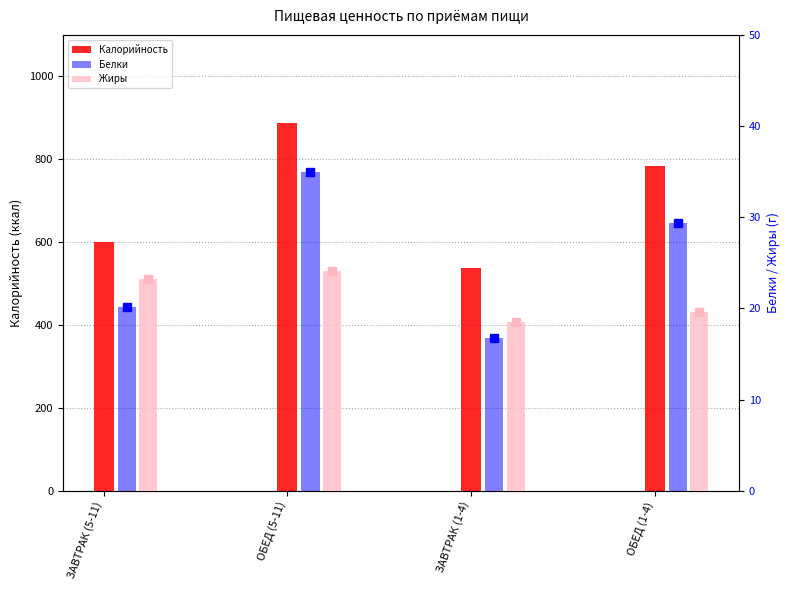

How many series are shown in this chart?

3